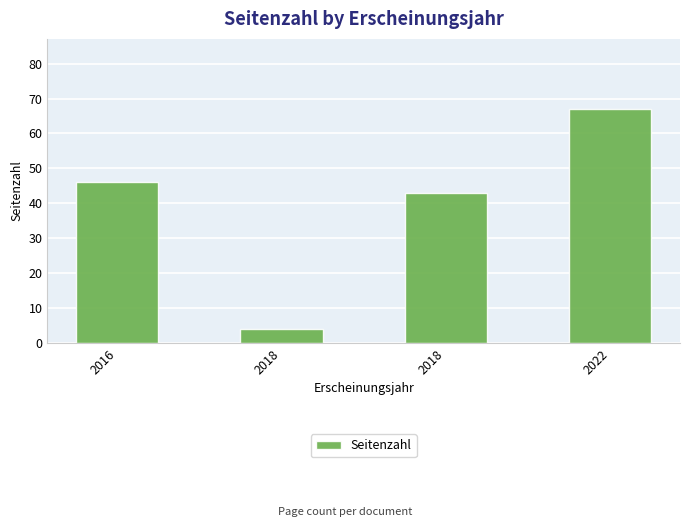

Reading left to right, list all the values displayed in this chart.

46	4	43	67